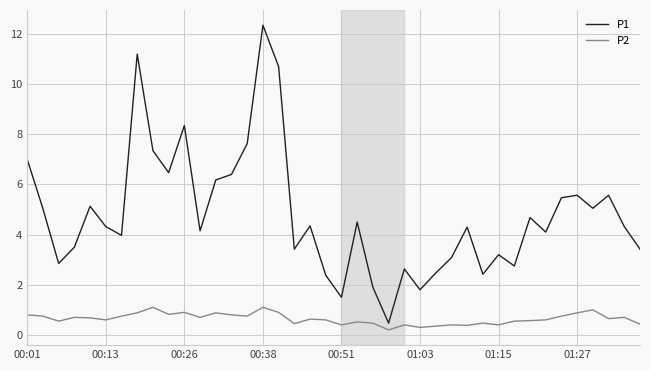

Rank the series by their maximum value, from lowest to highest.

P2, P1